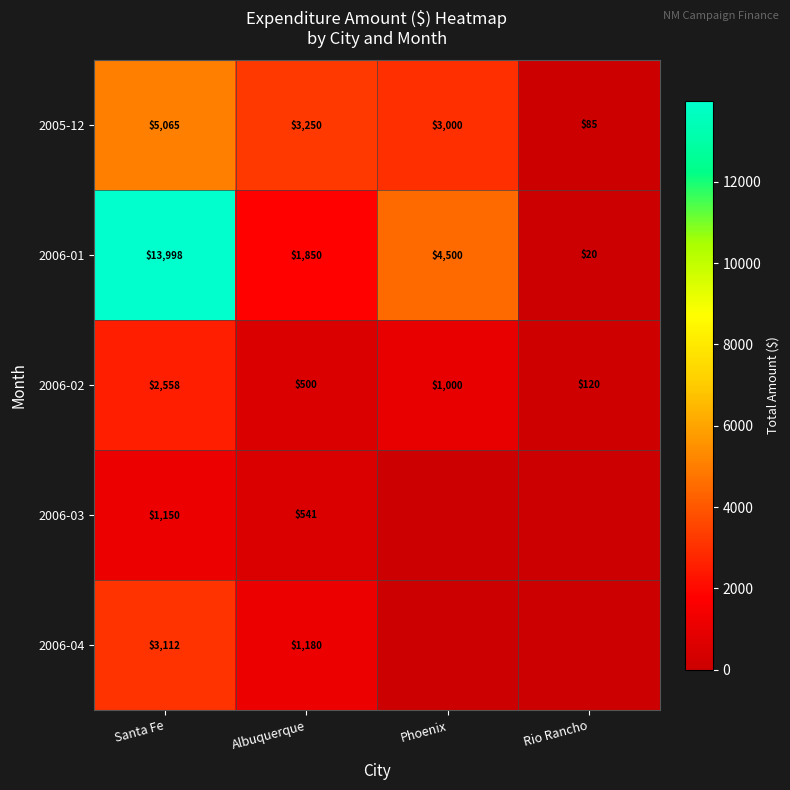

Which has a higher value, Santa Fe or Rio Rancho?

Santa Fe